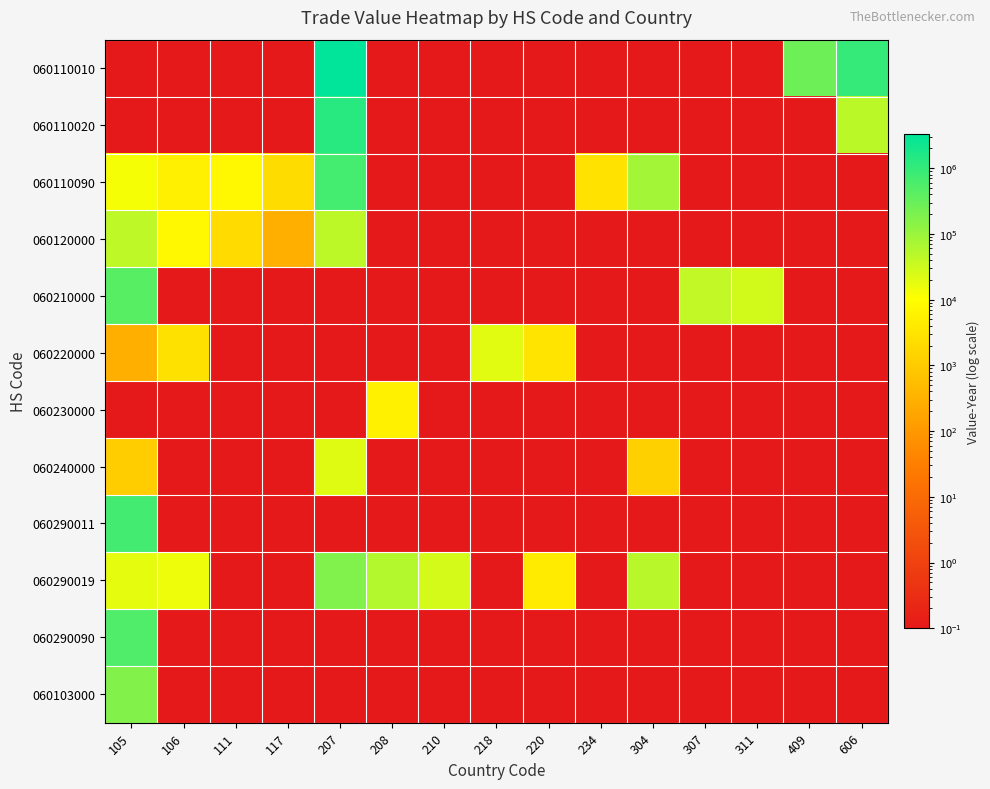

At how many categories does at least one series exceed 1176078?

1